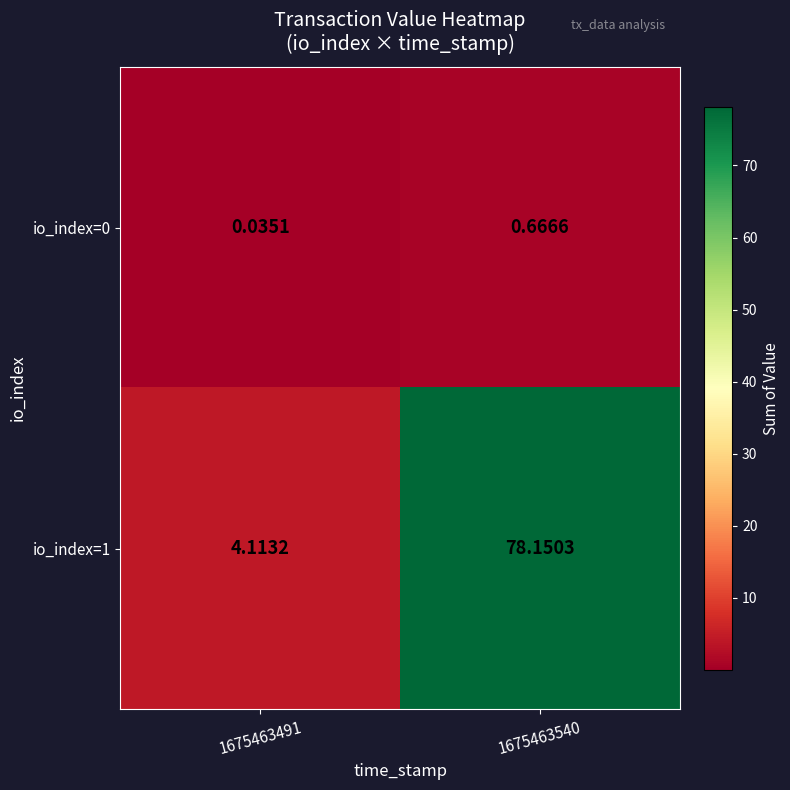

Is the value of io_index=1 at 1675463540 greater than the value of io_index=0 at 1675463491?

Yes